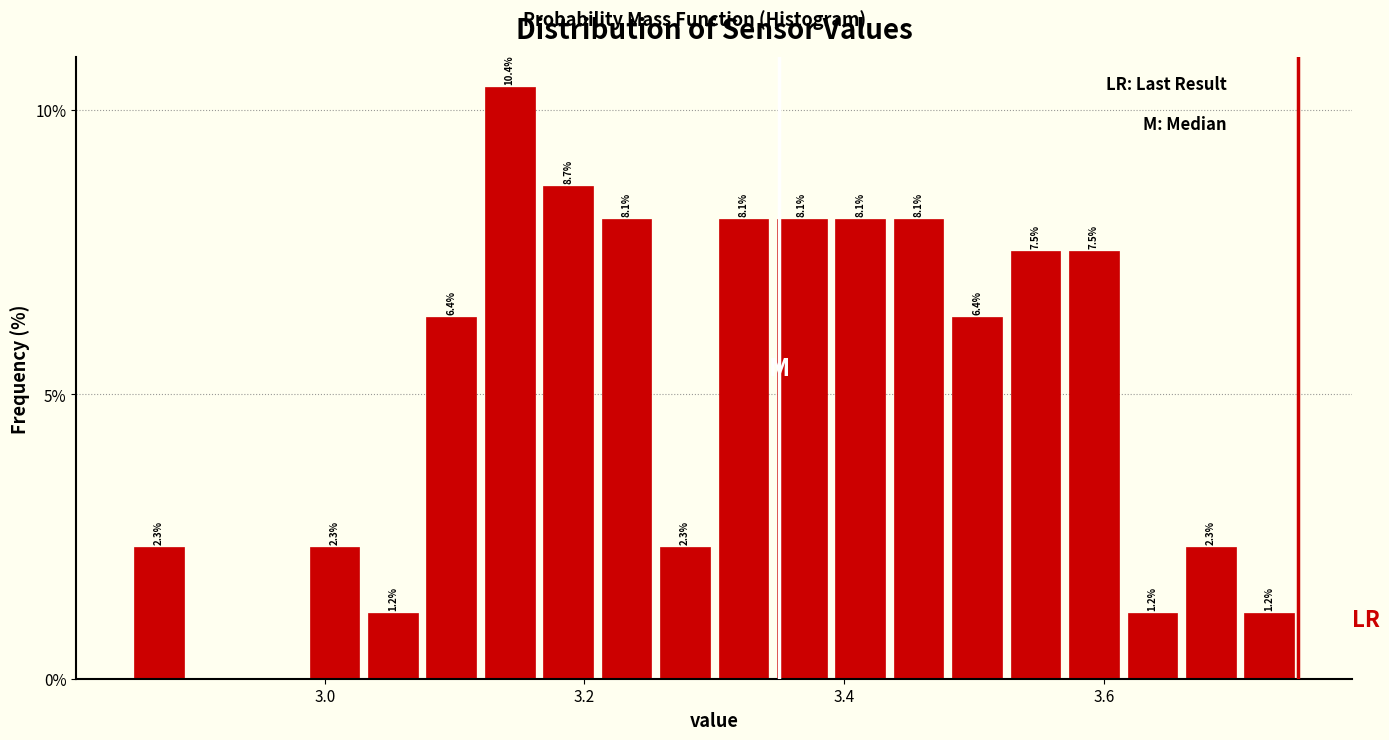

Read against the x-axis, roughly where is the centre of the tallest bar?

3.14